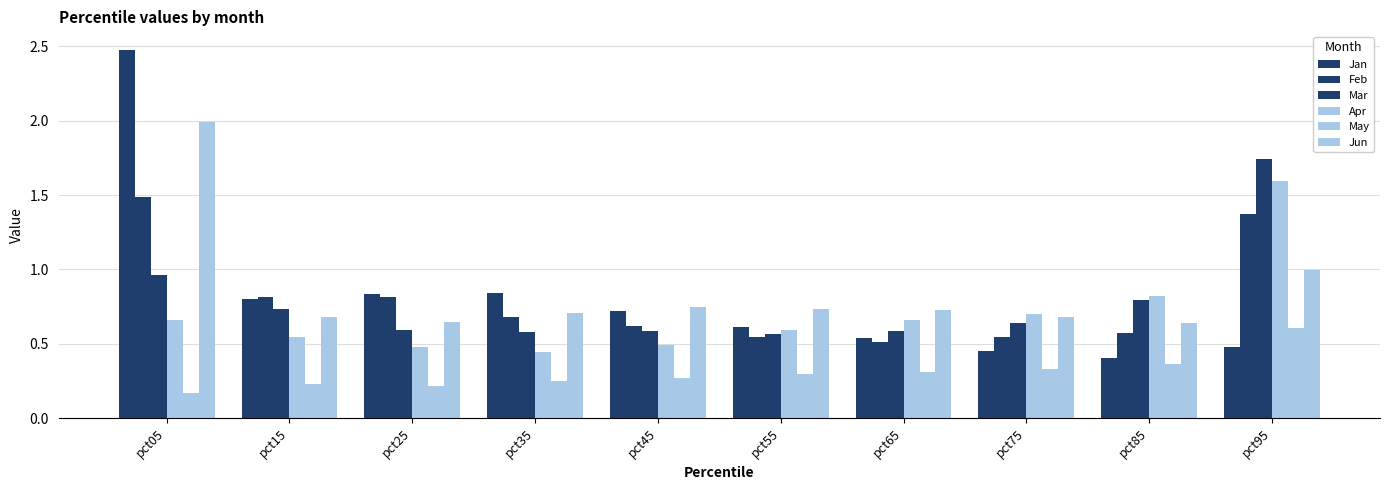

The value of Jan at pct15 is 1.2. True or false?

False